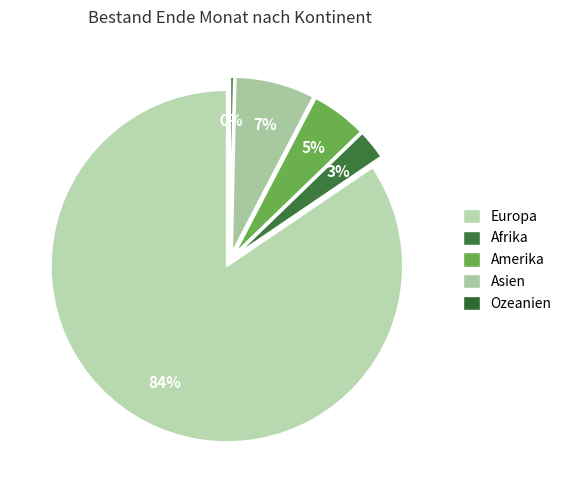

Which category has the smallest portion of the pie?

Ozeanien